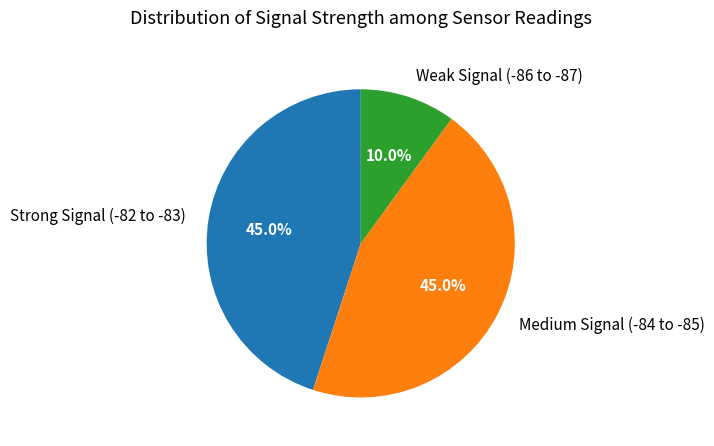

How much of the chart is everything except Strong Signal (-82 to -83)?

55.0%